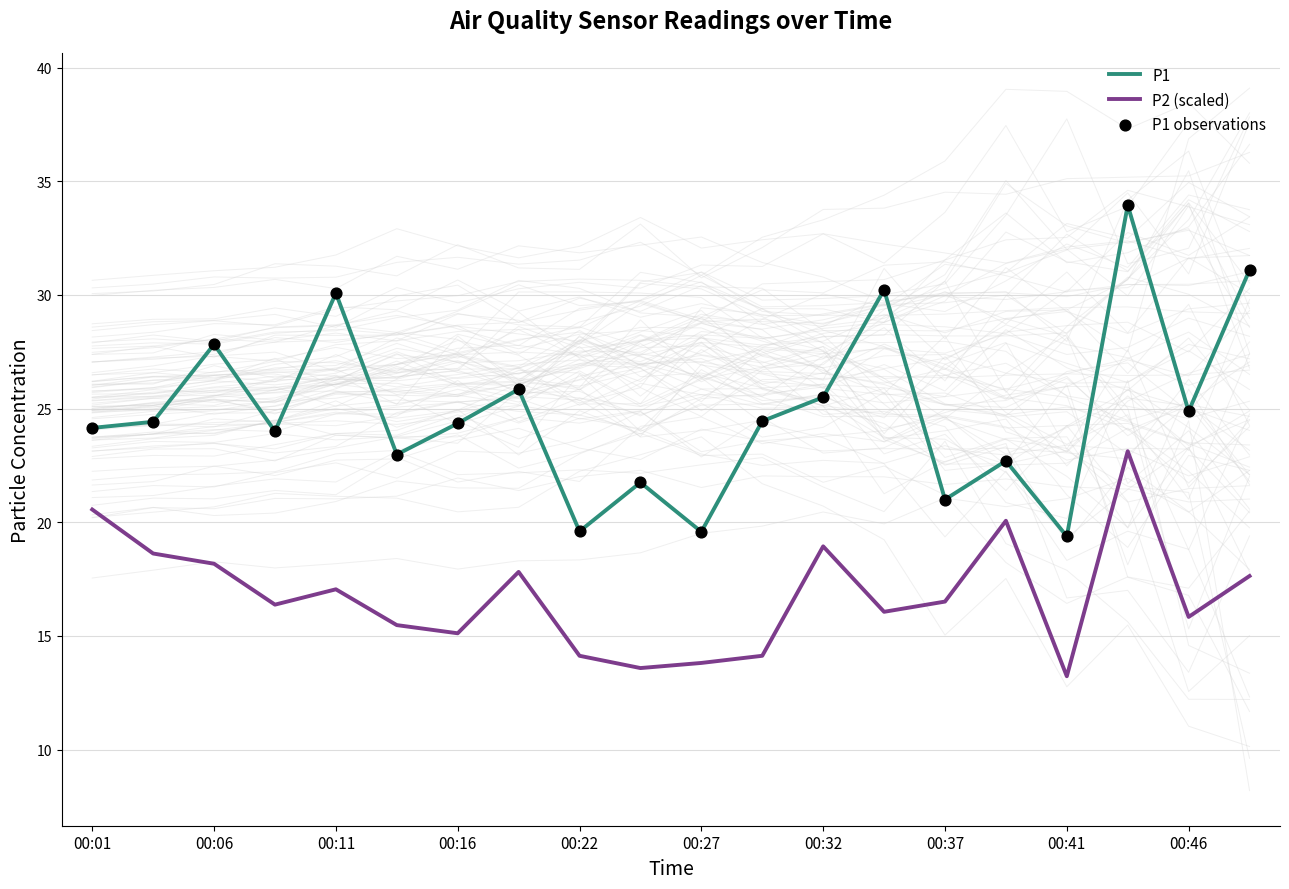

At which category is the sum across all series the highest?

17